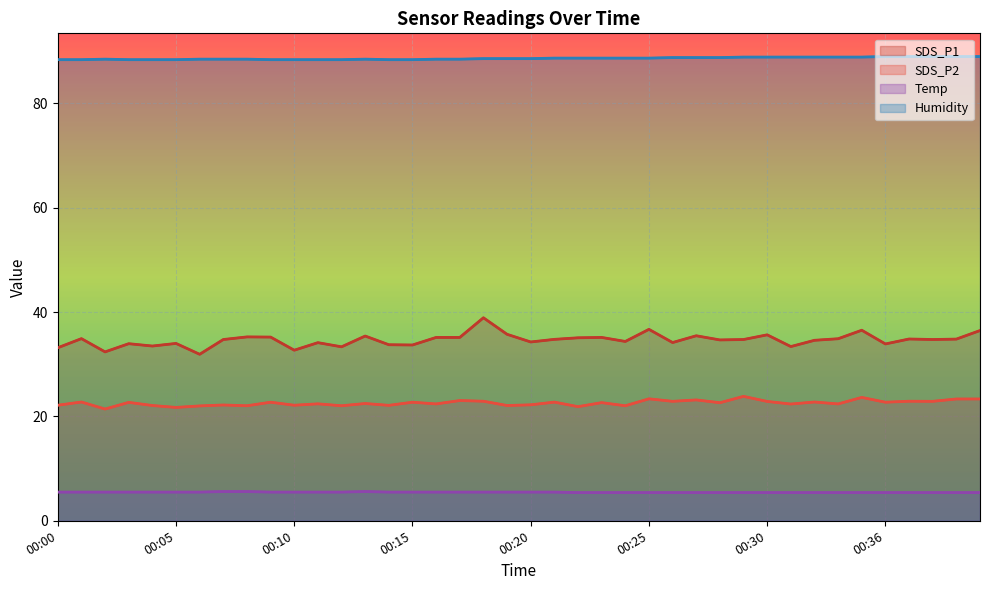

What are all the series names shown in the legend?

SDS_P1, SDS_P2, Temp, Humidity